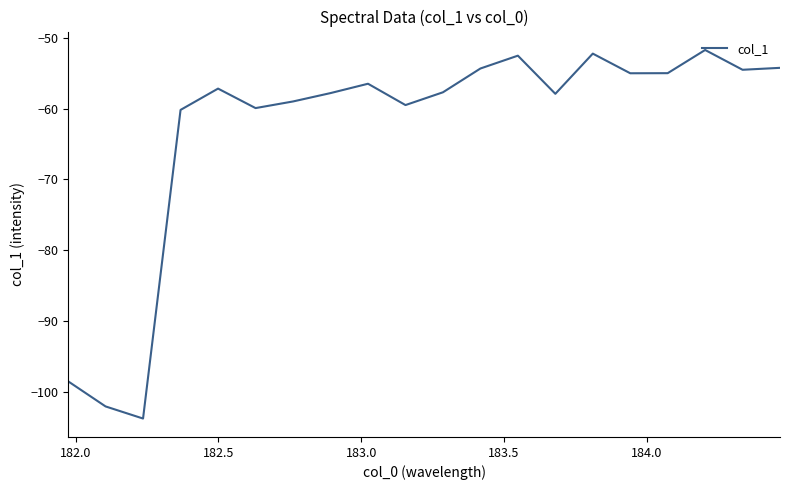

What is the maximum value shown in the chart?

-51.7